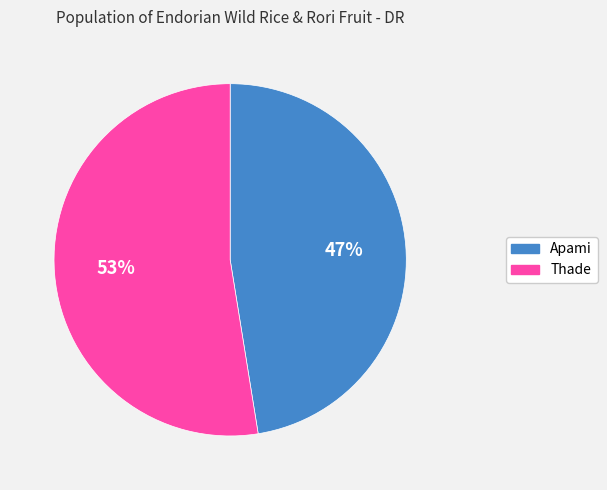

Is there any slice that represents more than half of the pie?

Yes